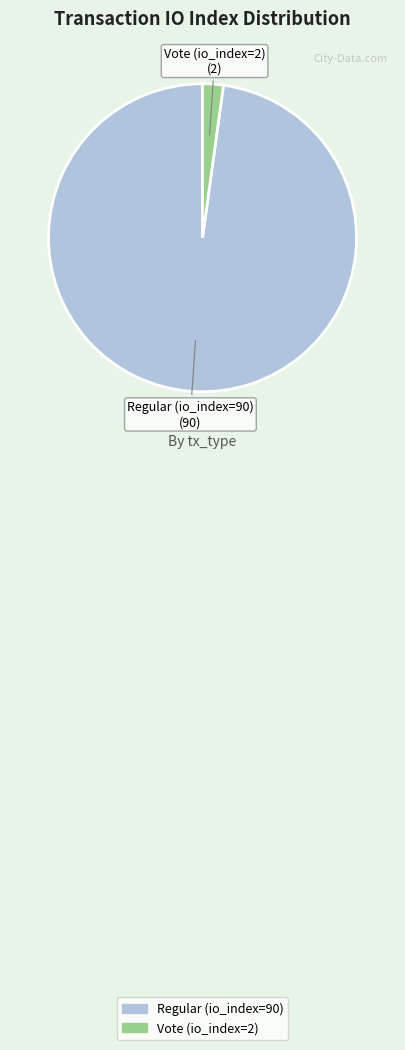

Rank the categories by value from lowest to highest.

Vote (io_index=2), Regular (io_index=90)